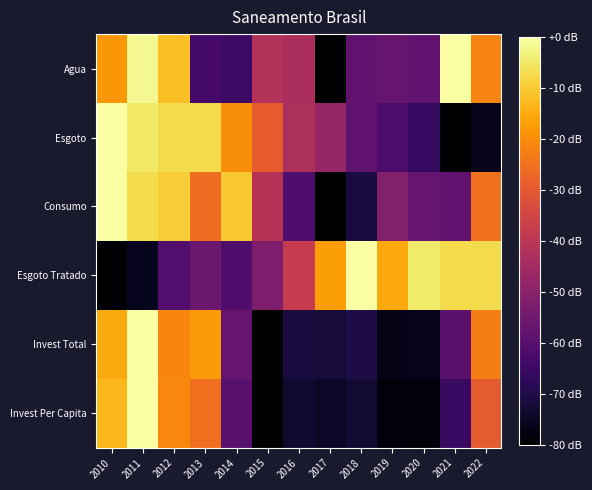

Reading left to right, transcribe all the data shown in this chart.

Agua: 2010=-18.3	2011=-1.7	2012=-11.7	2013=-63.3	2014=-65.0	2015=-41.7	2016=-43.3	2017=-80.0	2018=-58.3	2019=-56.7	2020=-58.3	2021=-0.0	2022=-21.7
Esgoto: 2010=-0.0	2011=-5.0	2012=-7.0	2013=-7.4	2014=-19.8	2015=-29.1	2016=-43.1	2017=-47.8	2018=-58.3	2019=-62.1	2020=-66.0	2021=-80.0	2022=-76.1
Consumo: 2010=-0.0	2011=-7.4	2012=-9.5	2013=-25.8	2014=-10.4	2015=-41.0	2016=-61.4	2017=-80.0	2018=-71.5	2019=-51.1	2020=-56.7	2021=-58.4	2022=-25.3
Esgoto Tratado: 2010=-80.0	2011=-75.9	2012=-60.8	2013=-55.9	2014=-61.2	2015=-52.2	2016=-38.0	2017=-17.1	2018=-0.0	2019=-15.5	2020=-4.5	2021=-7.3	2022=-7.3
Invest Total: 2010=-15.2	2011=-0.0	2012=-21.6	2013=-17.8	2014=-56.6	2015=-80.0	2016=-71.3	2017=-72.0	2018=-70.4	2019=-76.6	2020=-76.2	2021=-59.2	2022=-22.7
Invest Per Capita: 2010=-13.0	2011=-0.0	2012=-21.0	2013=-25.3	2014=-59.5	2015=-80.0	2016=-73.4	2017=-74.5	2018=-72.6	2019=-78.4	2020=-78.6	2021=-65.6	2022=-29.4